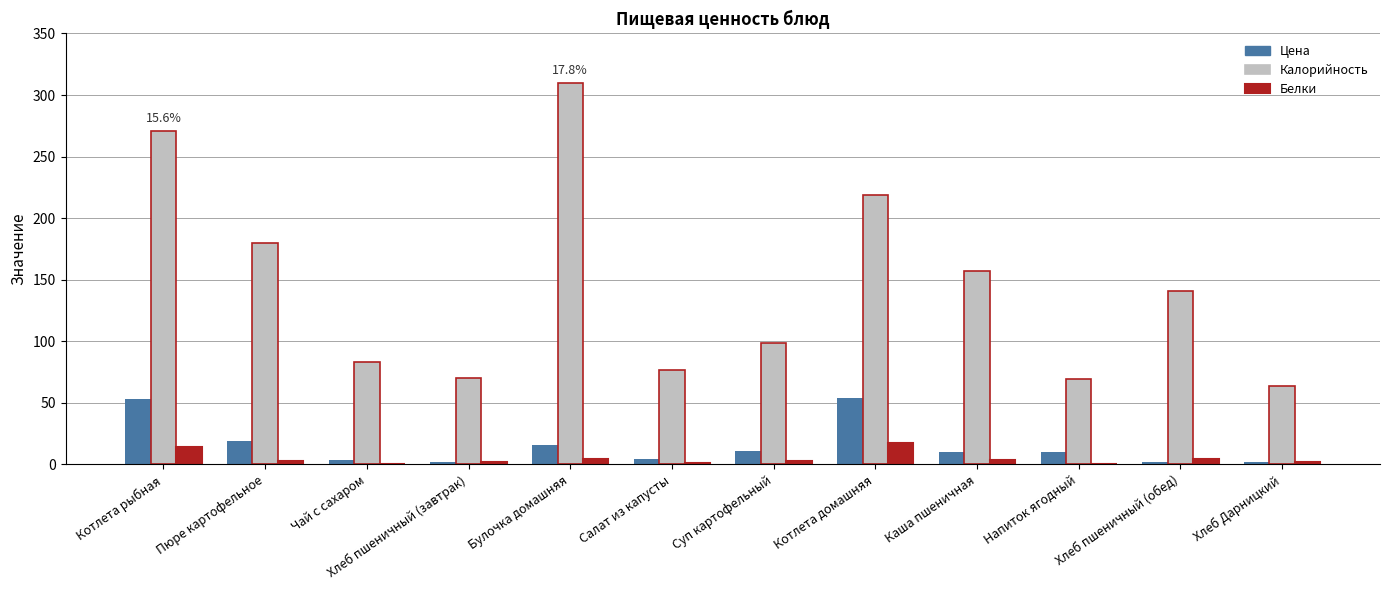

What are all the series names shown in the legend?

Цена, Калорийность, Белки